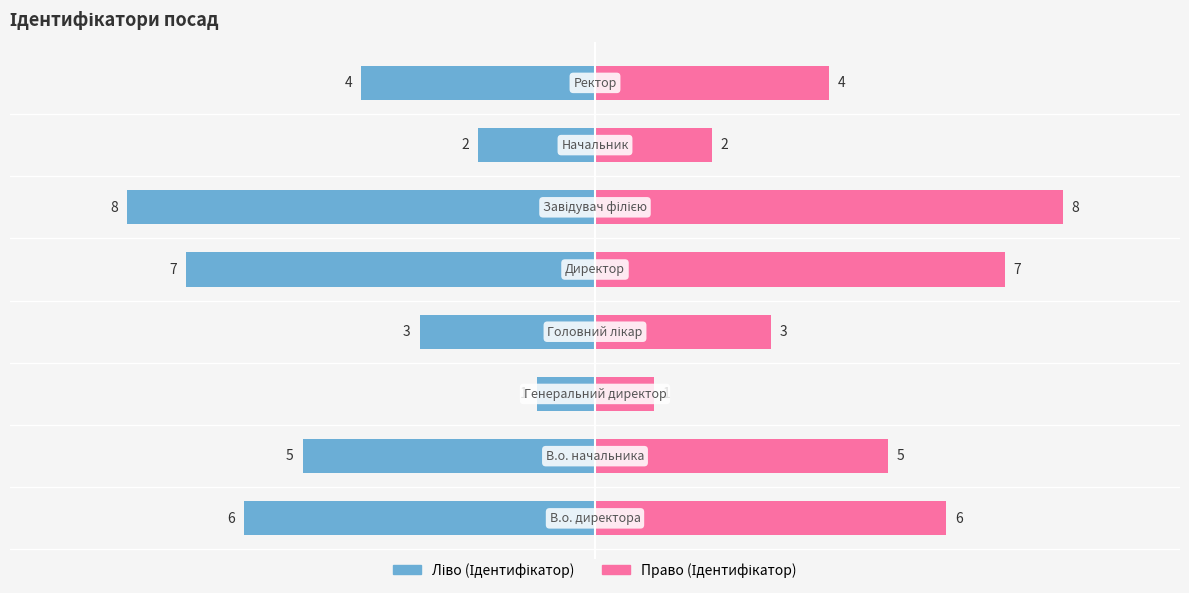

Reading left to right, what are all the values shown in this chart?

Ідентифікатор (ліво): -6	-5	-1	-3	-7	-8	-2	-4
Ідентифікатор (право): 6	5	1	3	7	8	2	4